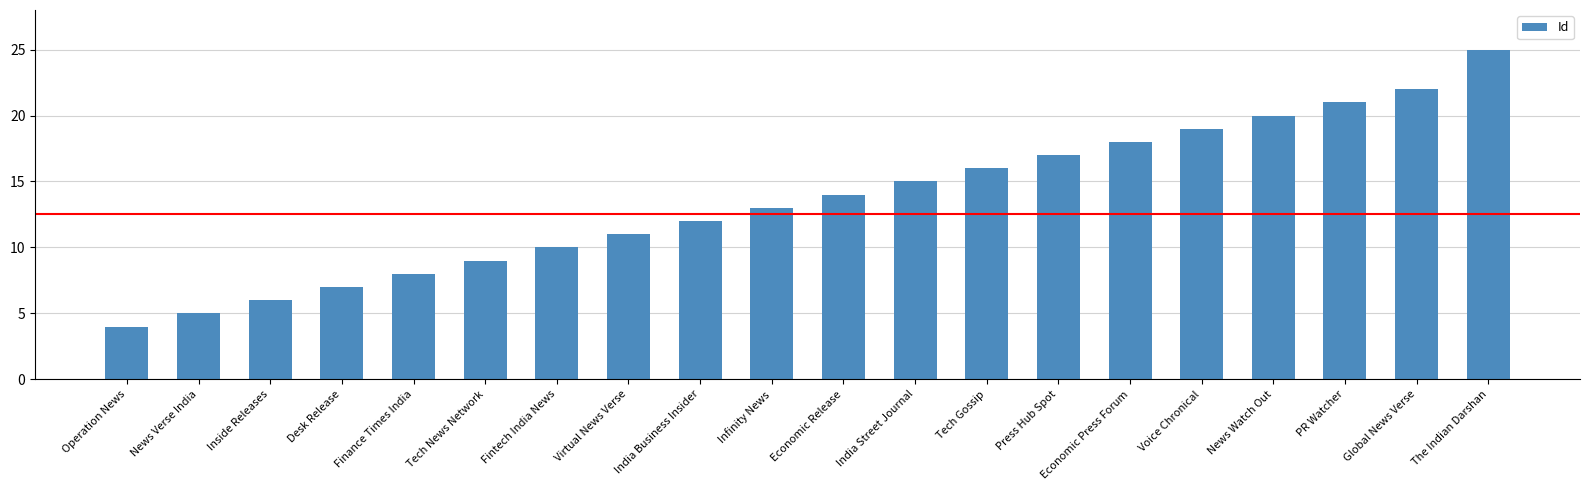

Reading right to left, list all the values displayed in this chart.

The Indian Darshan=25	Global News Verse=22	PR Watcher=21	News Watch Out=20	Voice Chronical=19	Economic Press Forum=18	Press Hub Spot=17	Tech Gossip=16	India Street Journal=15	Economic Release=14	Infinity News=13	India Business Insider=12	Virtual News Verse=11	Fintech India News=10	Tech News Network=9	Finance Times India=8	Desk Release=7	Inside Releases=6	News Verse India=5	Operation News=4